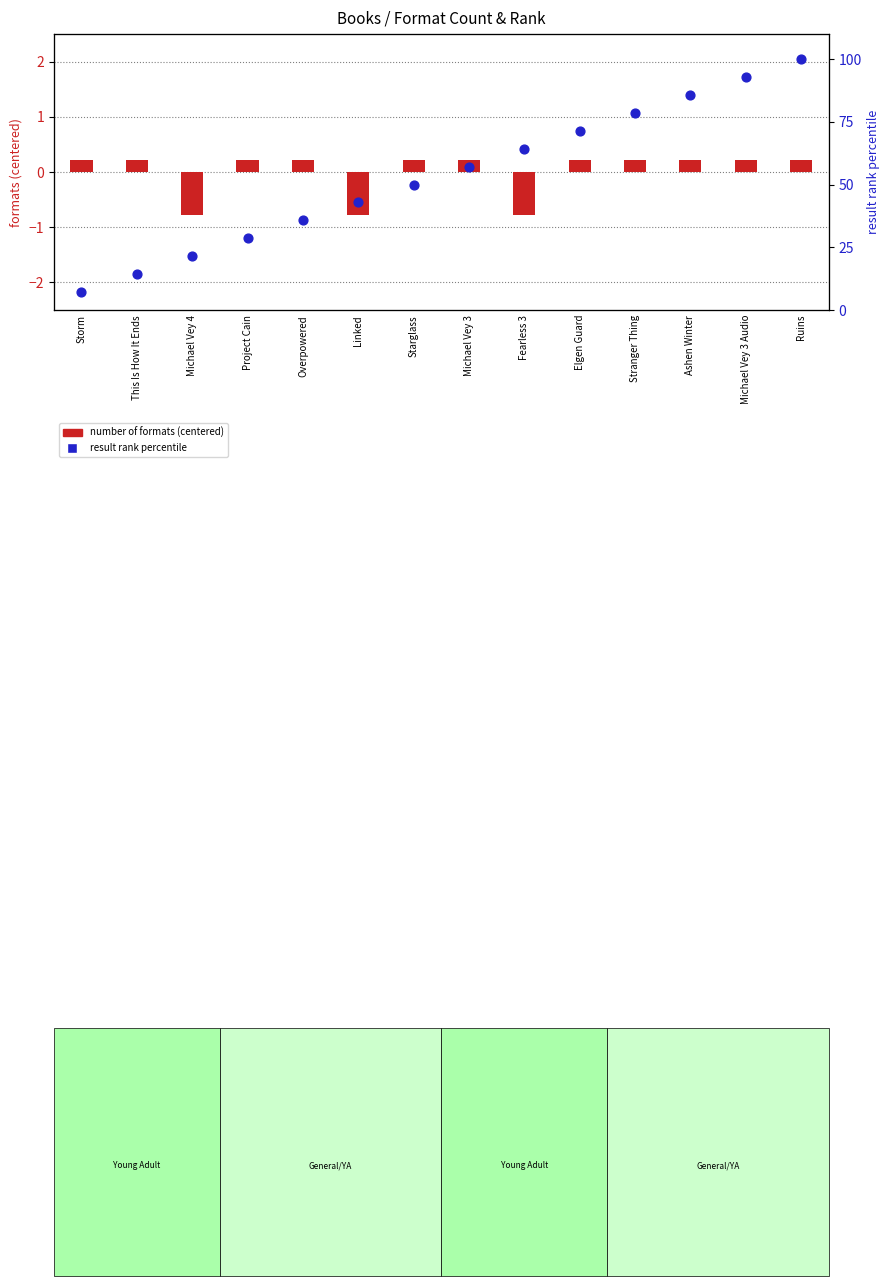

Which series reaches the maximum Y coordinate?

result rank percentile